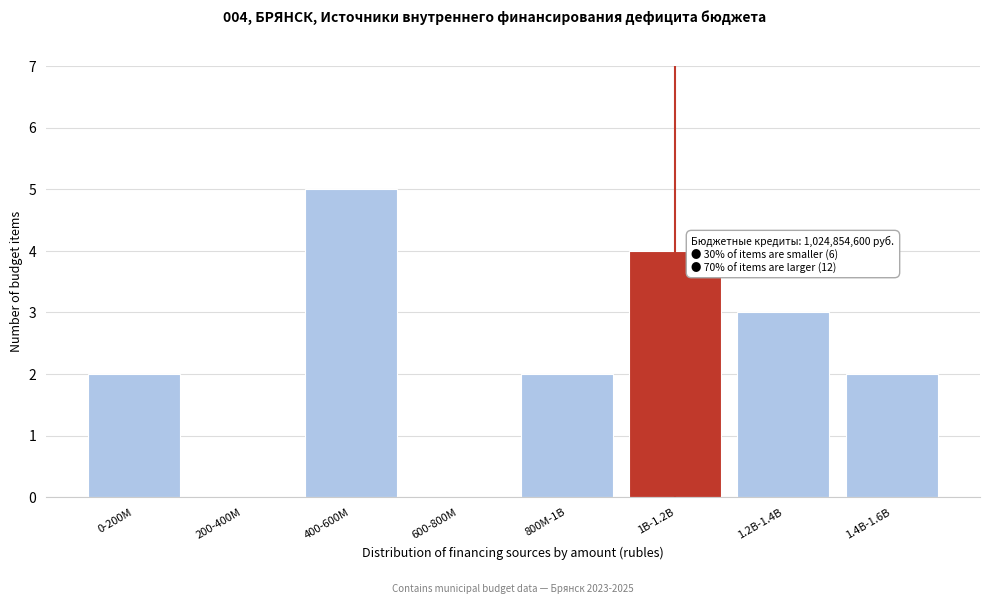

Reading right to left, transcribe all the data shown in this chart.

1.4B-1.6B=2	1.2B-1.4B=3	1B-1.2B=4	800M-1B=2	600-800M=0	400-600M=5	200-400M=0	0-200M=2